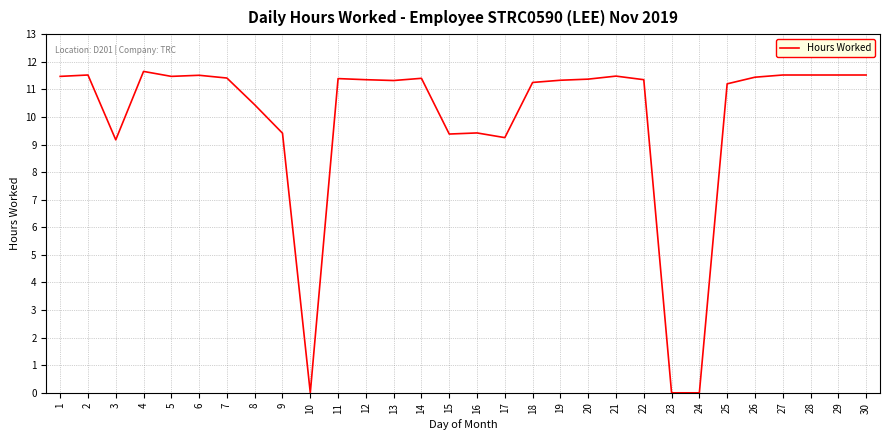

True or false: the data shows 16.1 at 5.

False